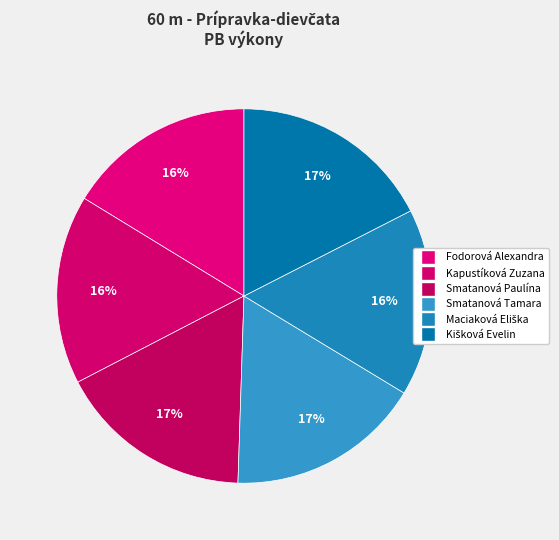

Rank the categories by value from highest to lowest.

Kišková Evelin, Smatanová Paulína, Smatanová Tamara, Kapustíková Zuzana, Fodorová Alexandra, Maciaková Eliška